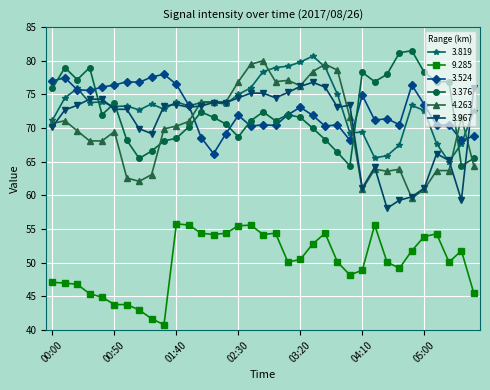

True or false: 4.263 has more than 0 interior local peaks.

True